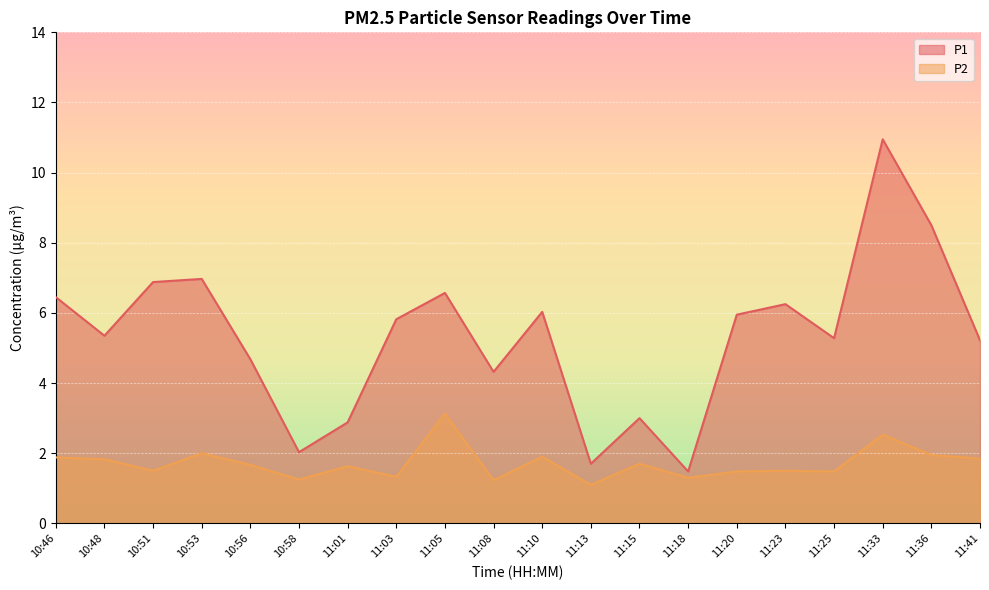

True or false: P1 and P2 cross at least once.

False